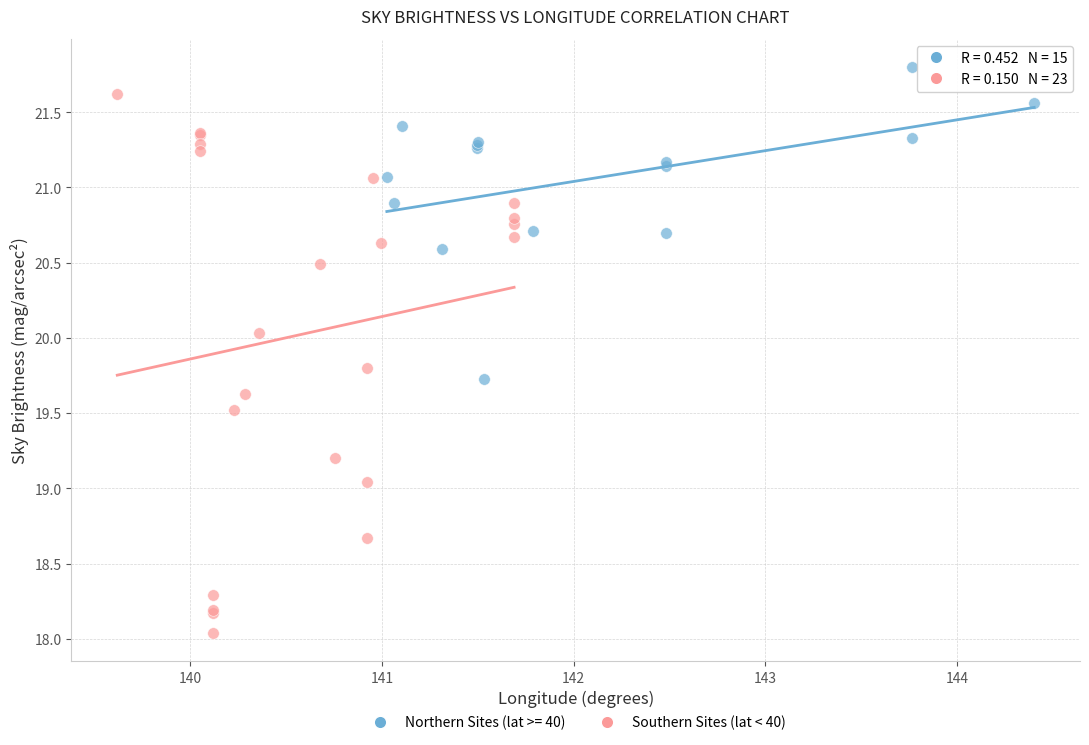

Which series contains the lowest Y value?

Southern Sites (lat < 40)